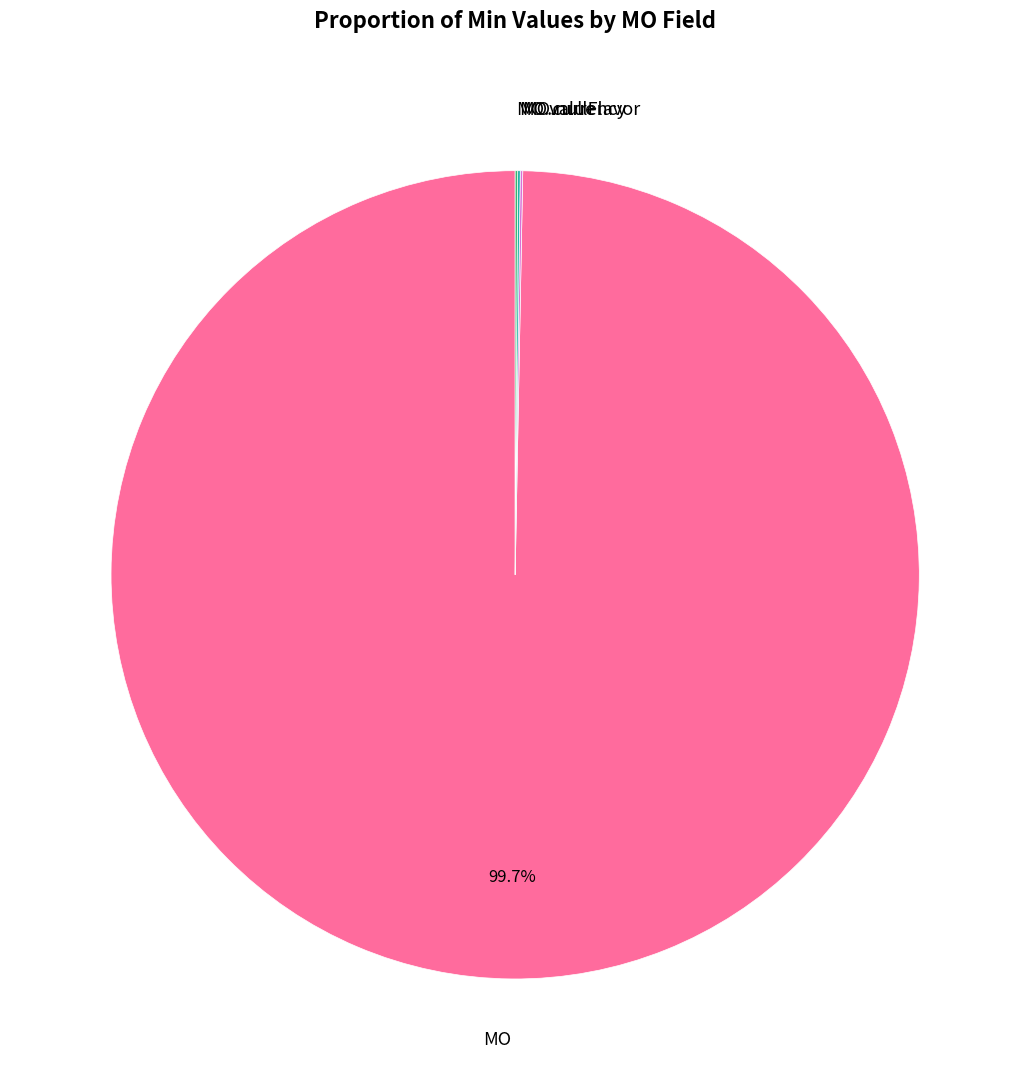

Is there any slice that represents more than half of the pie?

Yes